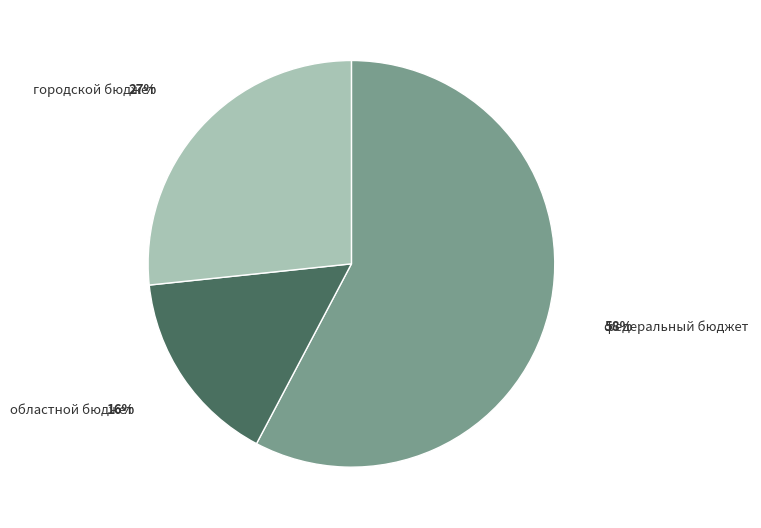

To the nearest percent, what is the difference between the городской бюджет and областной бюджет slice percentages?

11%